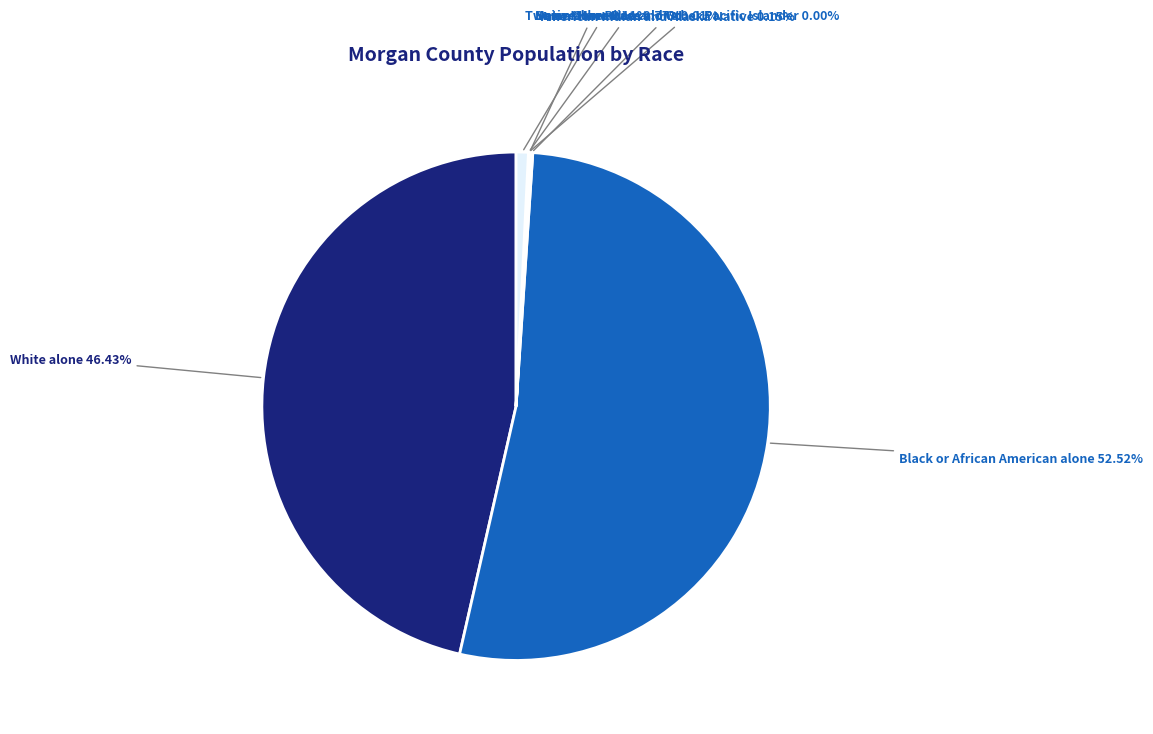

Which slice is the largest?

Black or African American alone